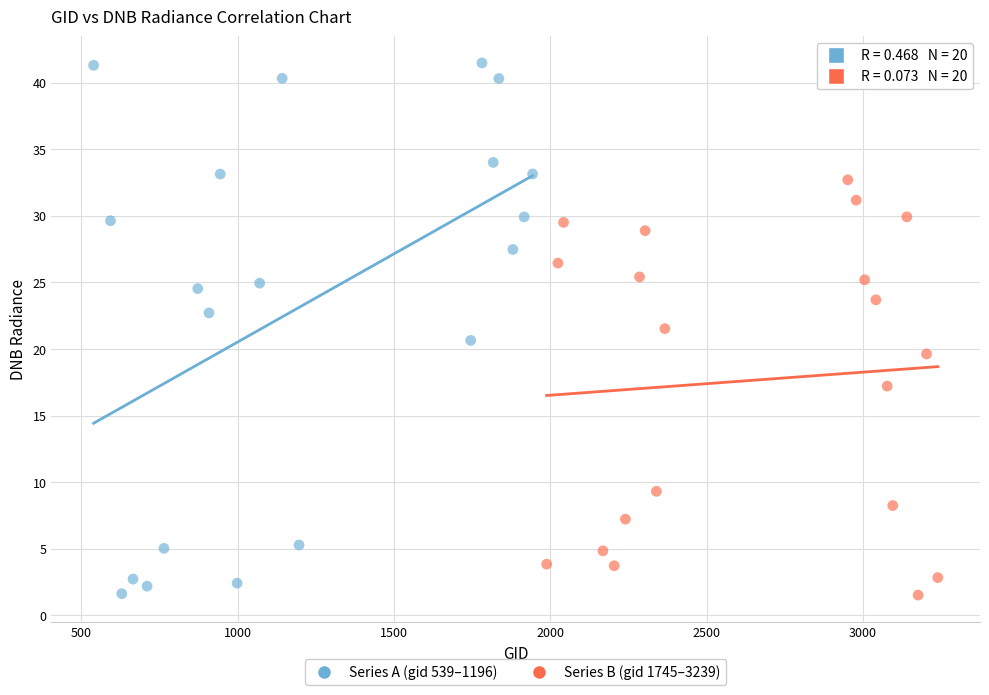

Which series has the widest spread of Y values?

Series A (gid 539–1196)